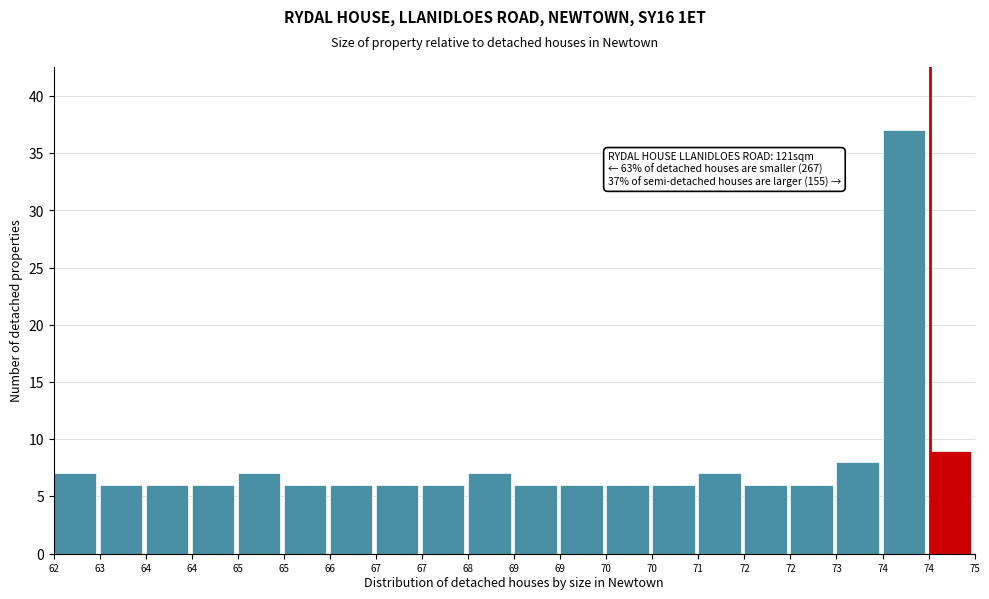

Does the chart contain any negative values?

No